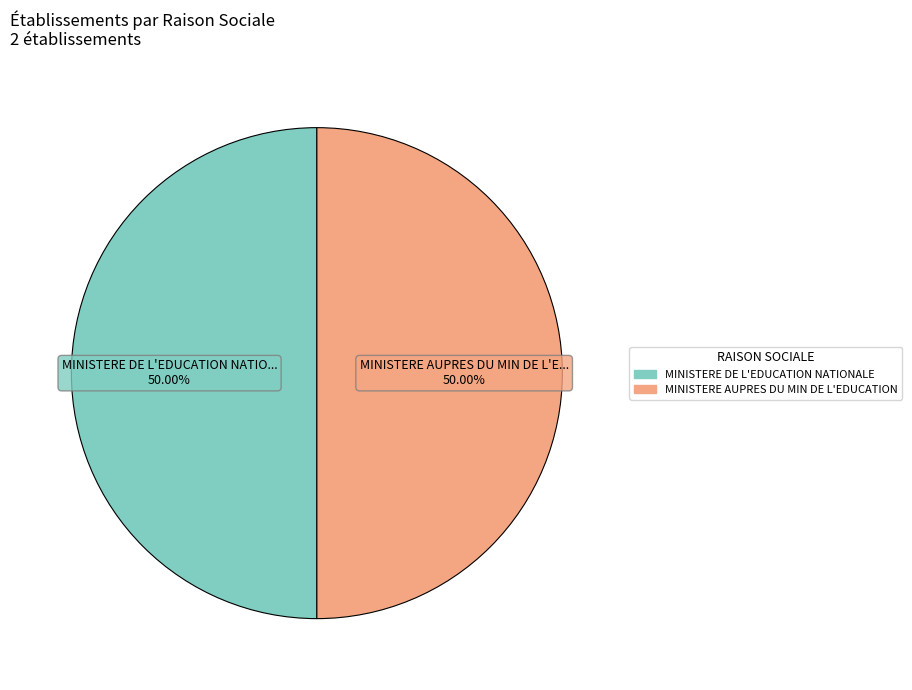

What is the ratio of the value at MINISTERE AUPRES DU MIN DE L'EDUCATION to the value at MINISTERE DE L'EDUCATION NATIONALE?

1.0